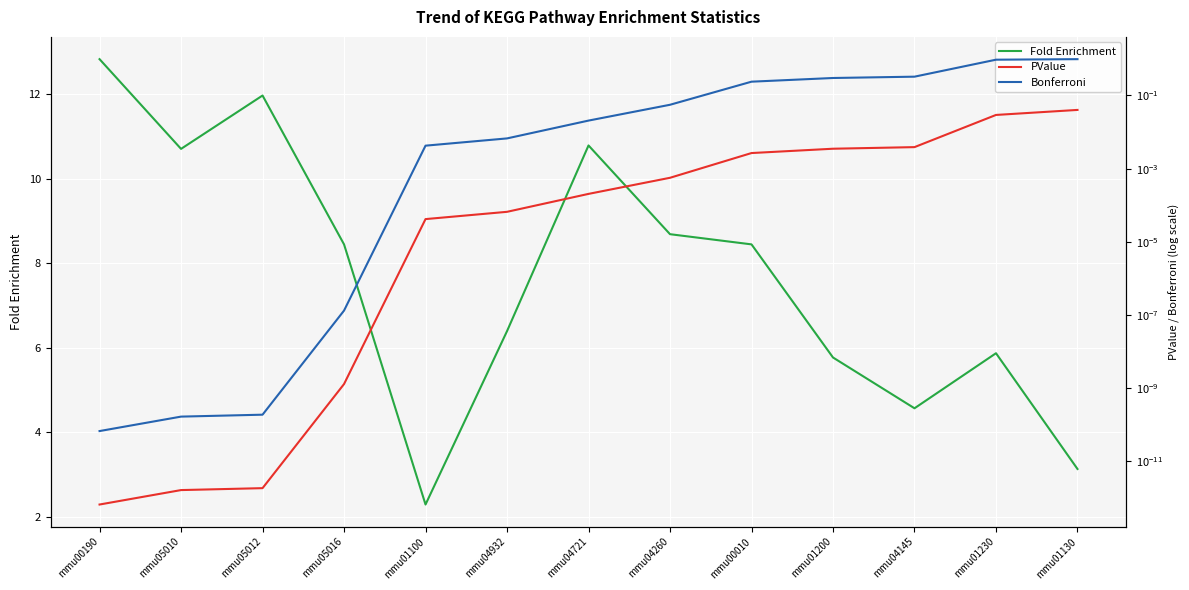

What is the difference between the Fold Enrichment values at mmu05016 and mmu05012?

3.5